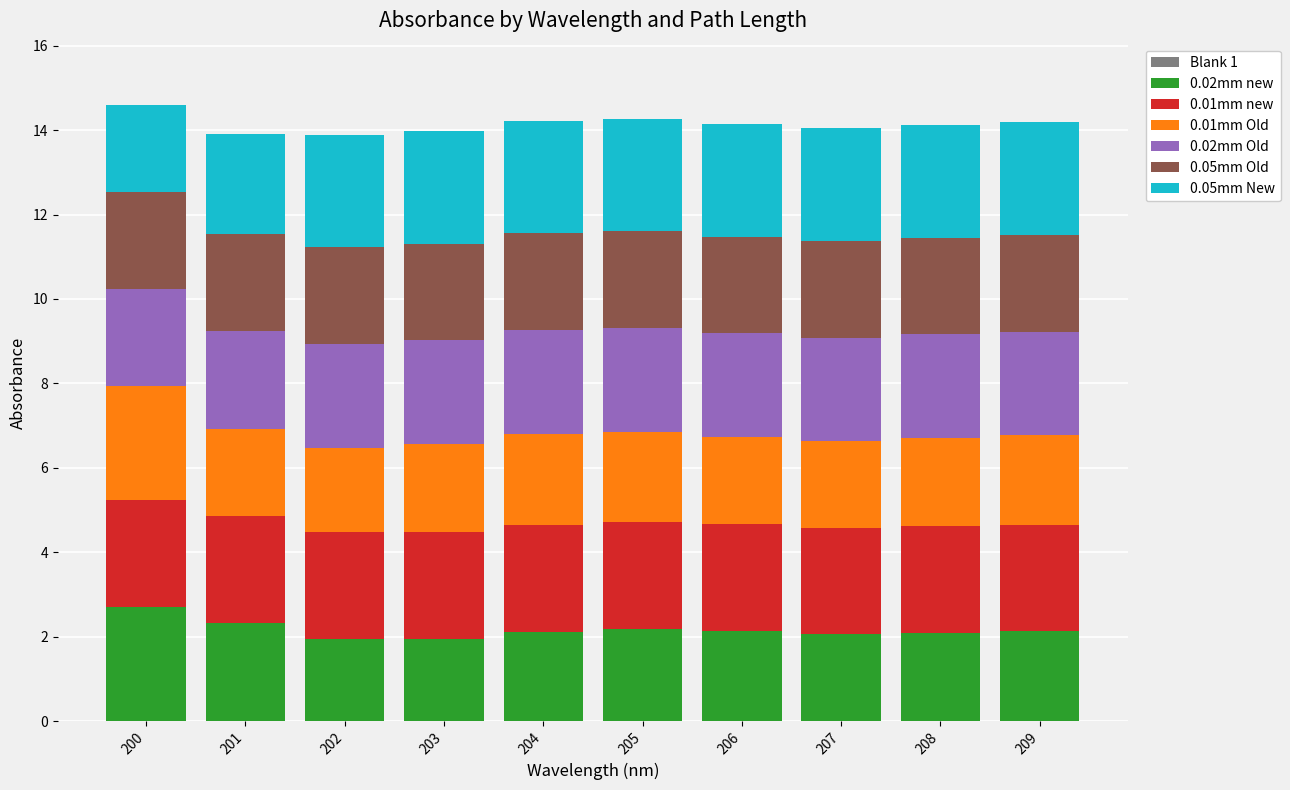

At which label does 0.02mm new reach its peak?

200